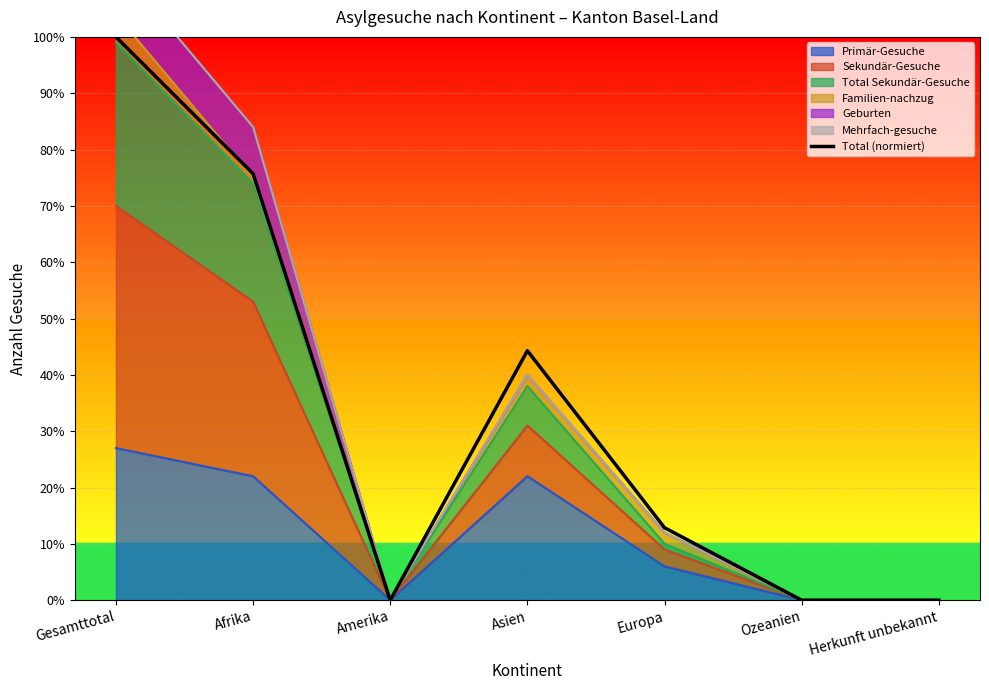

At which category does the data reach its first local valley?

Amerika